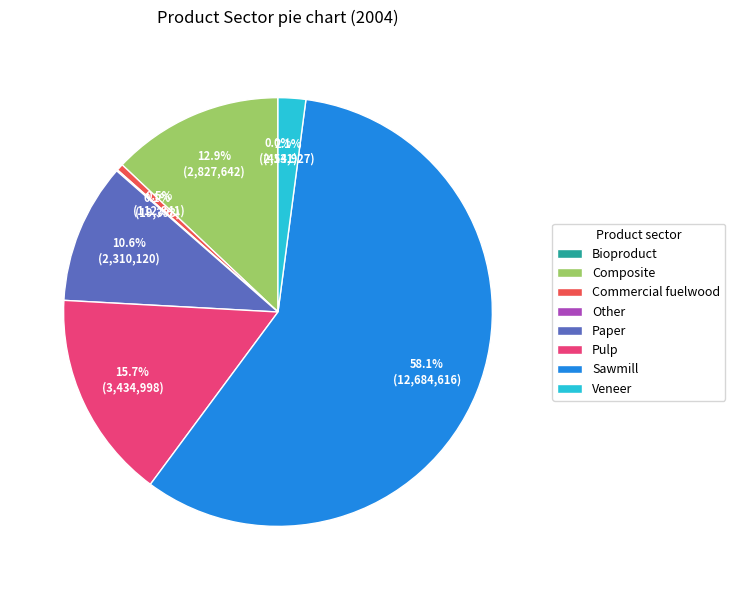

Does Commercial fuelwood account for over 50% of the chart?

No